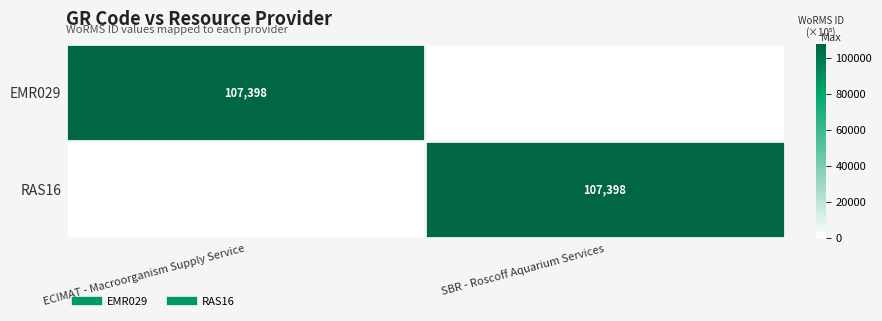

Is the value of EMR029 at ECIMAT - Macroorganism Supply Service greater than the value of RAS16 at ECIMAT - Macroorganism Supply Service?

Yes